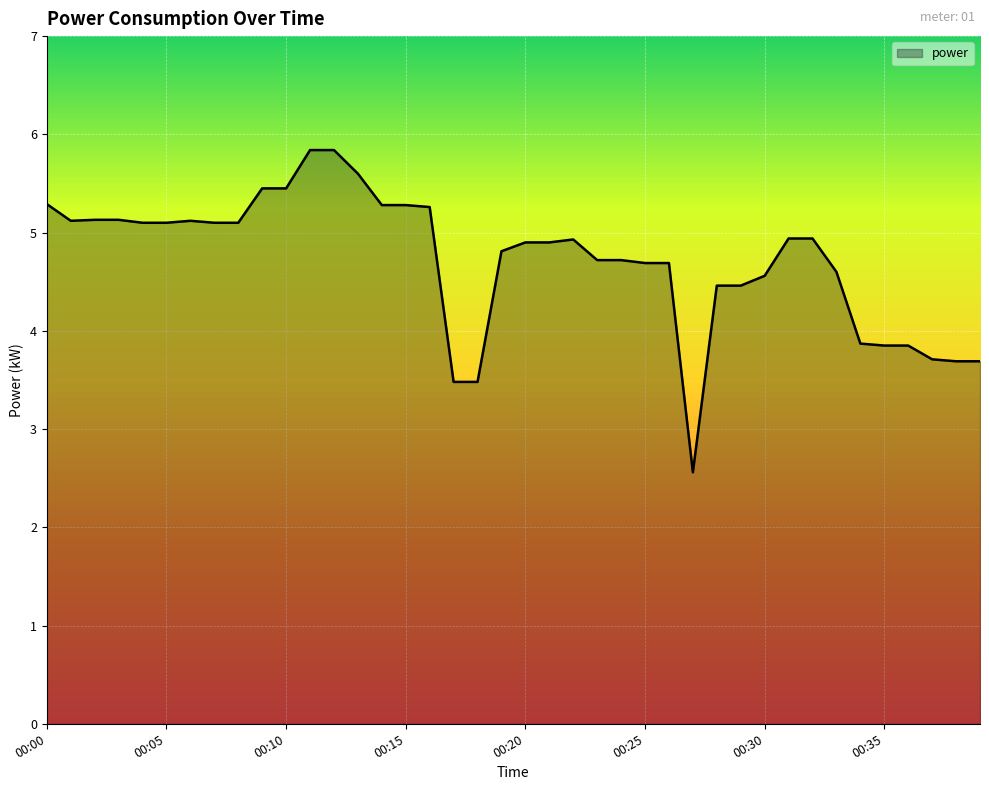

How many lines are shown in the chart?

1